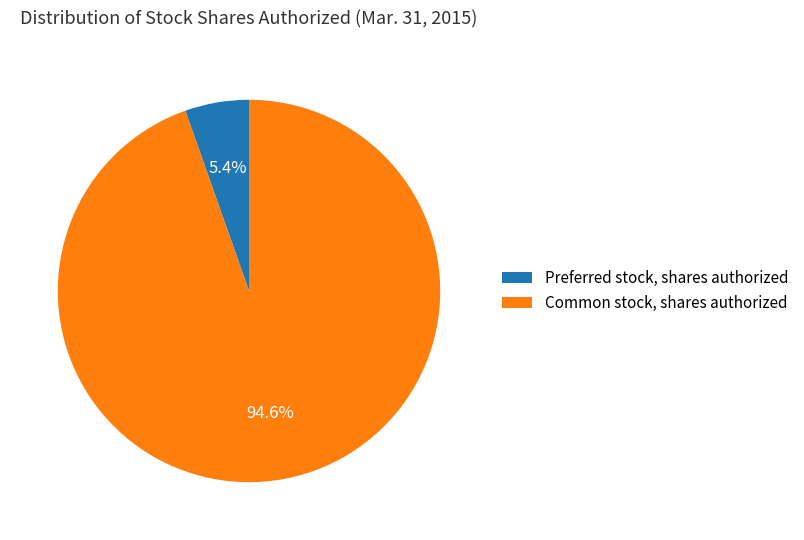

Approximately how many times larger is the value at Common stock, shares authorized compared to Preferred stock, shares authorized?

17.5